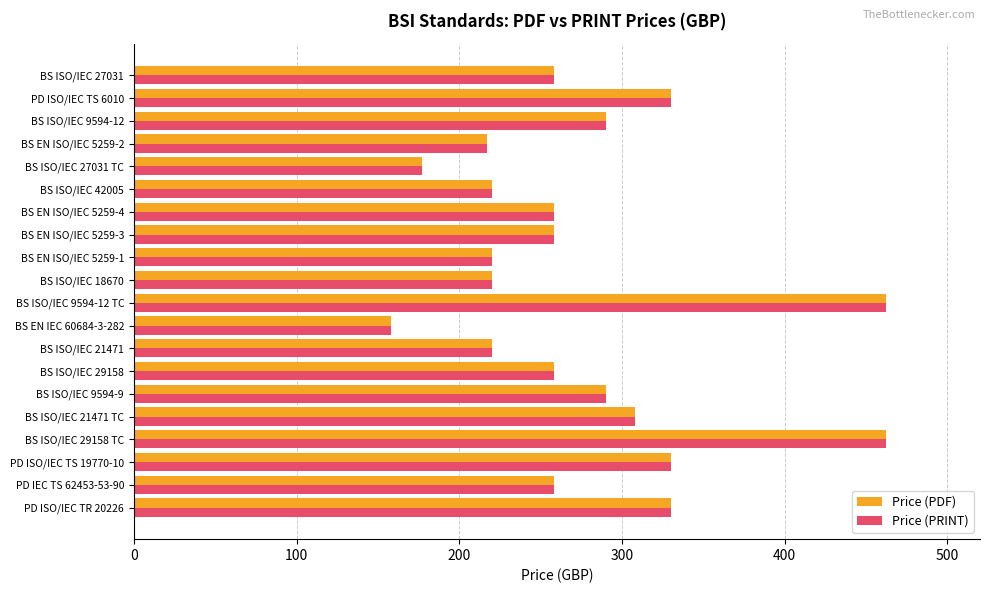

What is the sum of the Price (PRINT) values at PD IEC TS 62453-53-90 and BS ISO/IEC 21471?

478